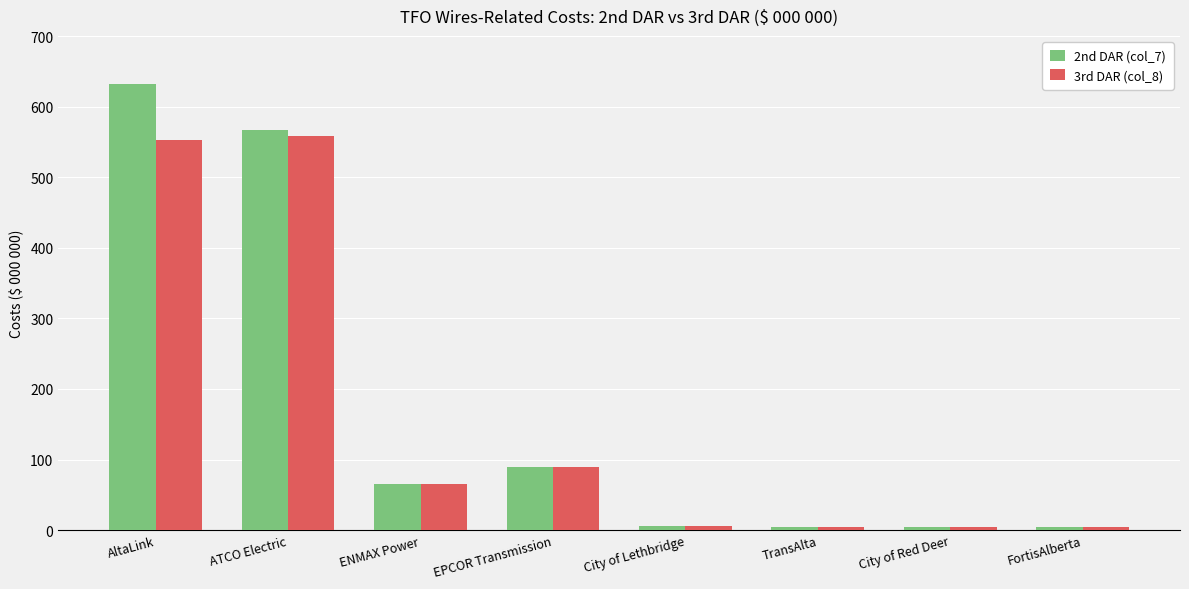

At how many categories does at least one series exceed 78?

3